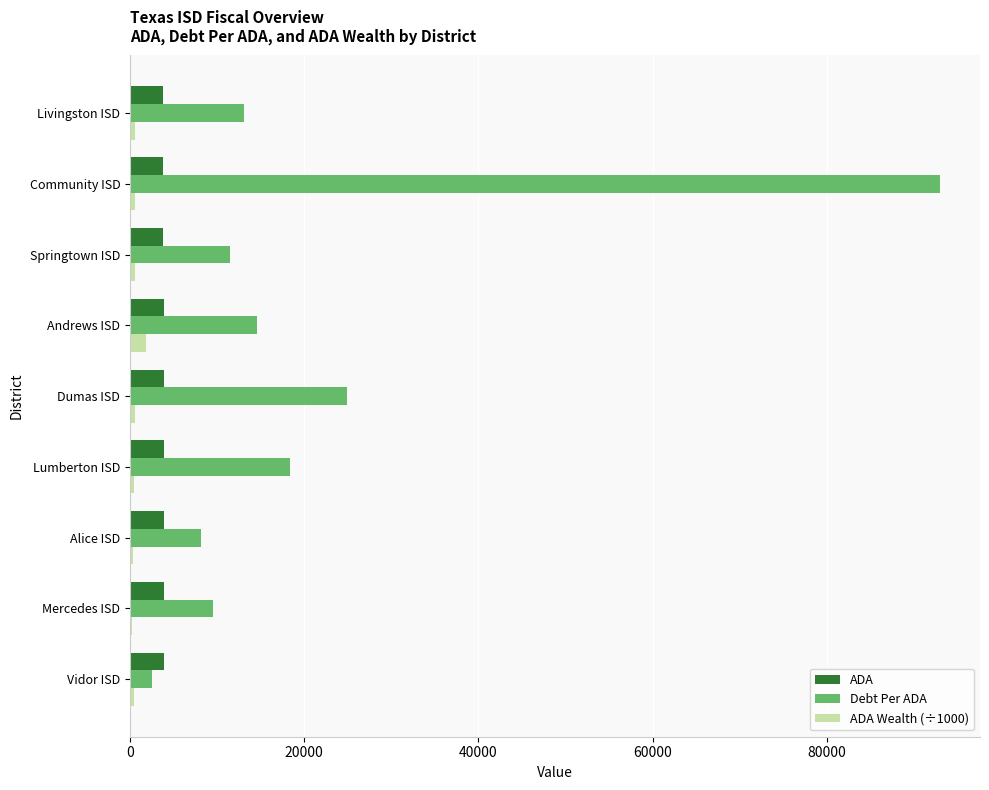

Which series has the largest total across all categories?

Debt Per ADA